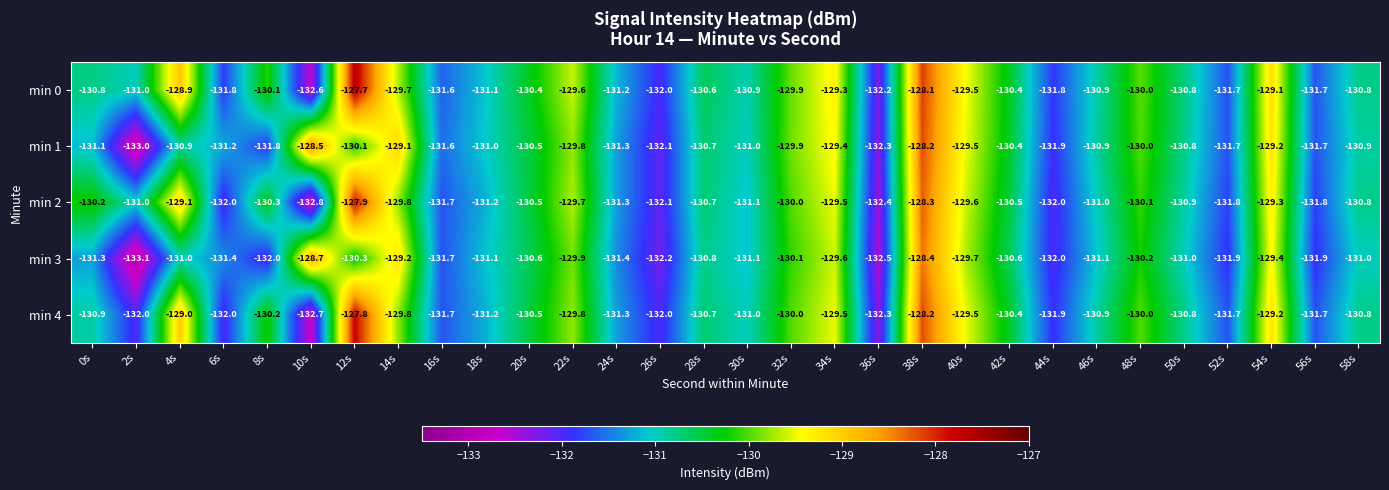

True or false: min 2 has a value of -221.3 at 54s.

False